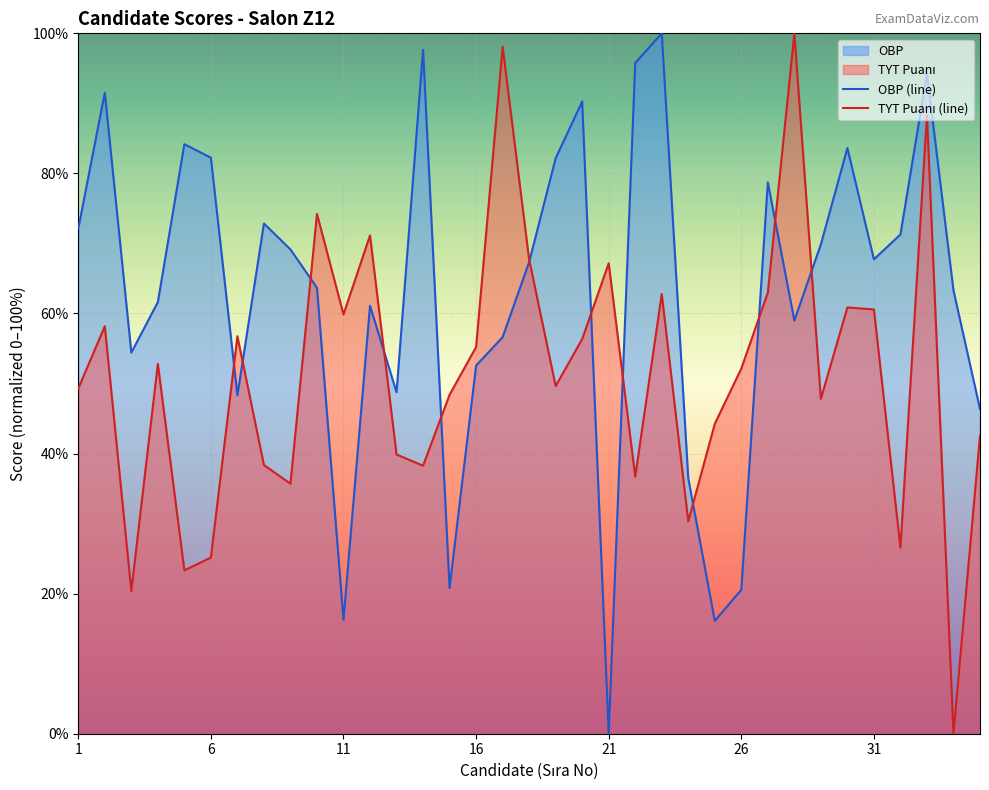

Which series has the largest total across all categories?

OBP (line)